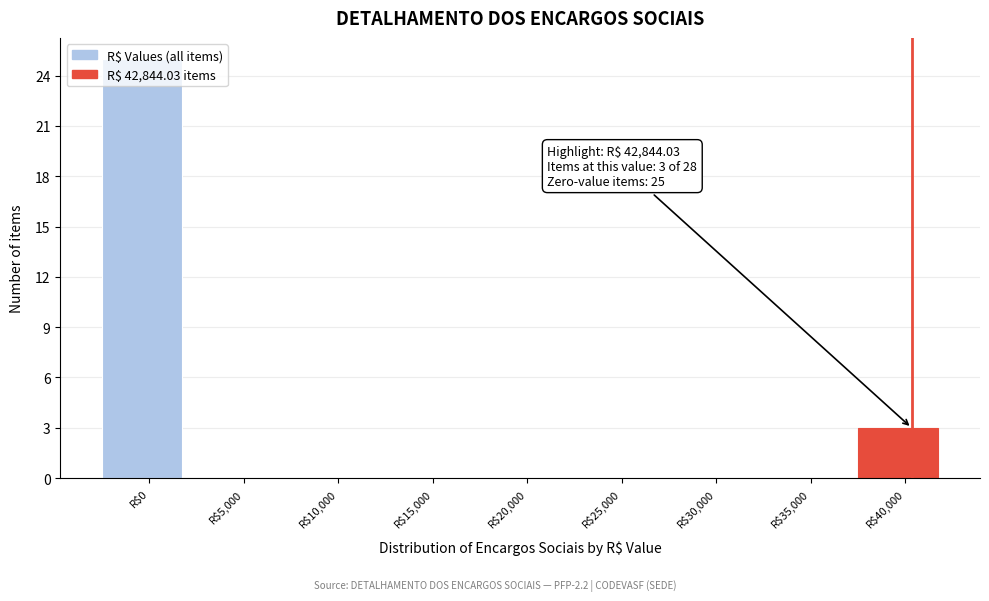

The chart shows a value of 4 at R$40,000. True or false?

False